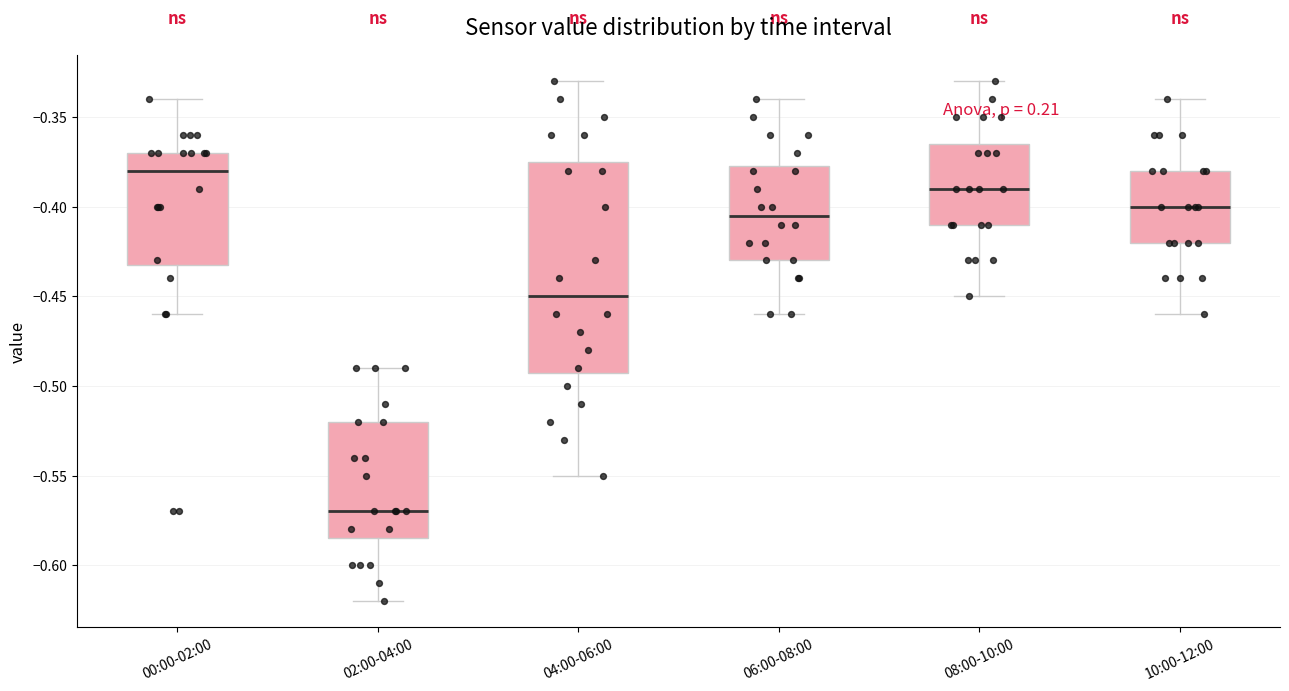

Which box's median line is the highest?

00:00-02:00